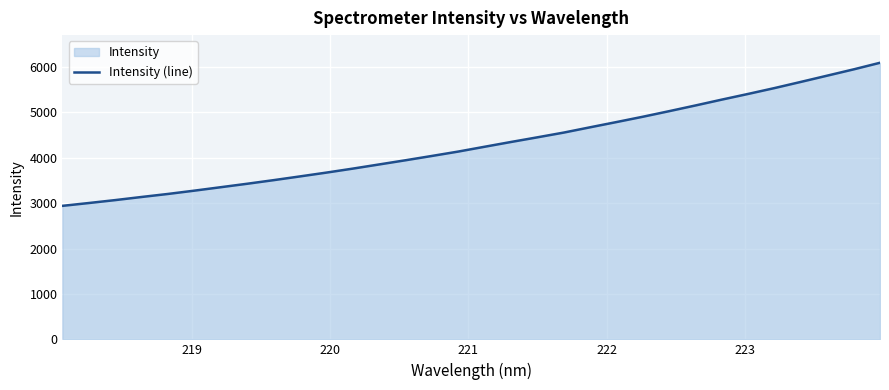

What is the difference between the maximum and minimum values?

3153.2